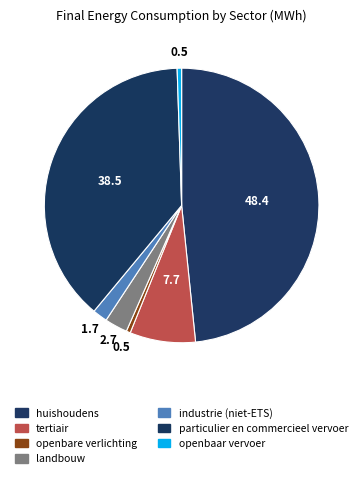

Which category has the smallest portion of the pie?

openbare verlichting